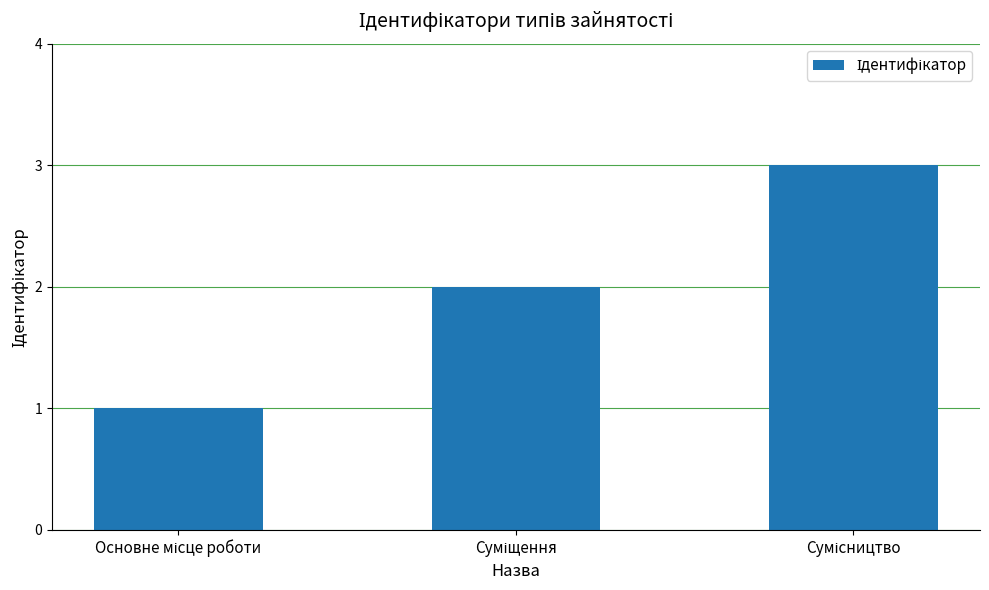

What is the sum of all values?

6